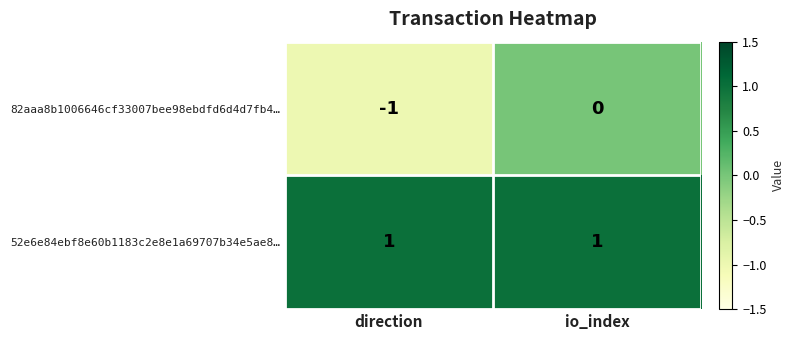

At which category is the sum across all series the highest?

io_index